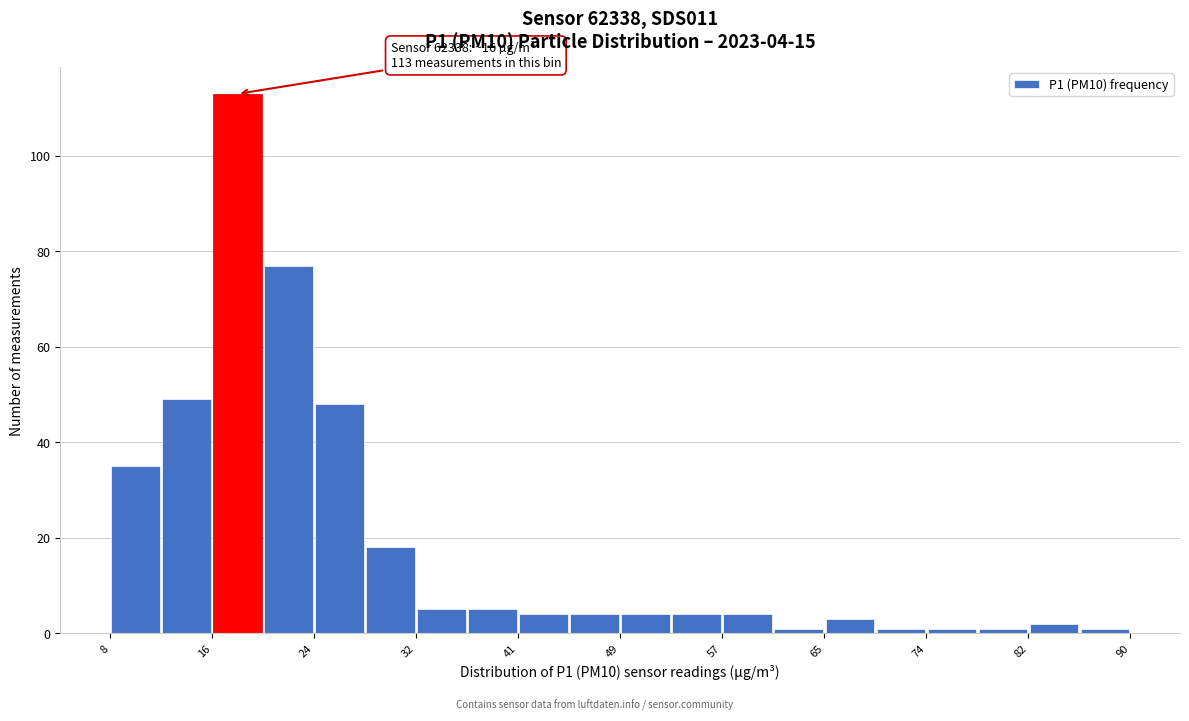

Which range on the x-axis has the tallest bar?

16 to 20